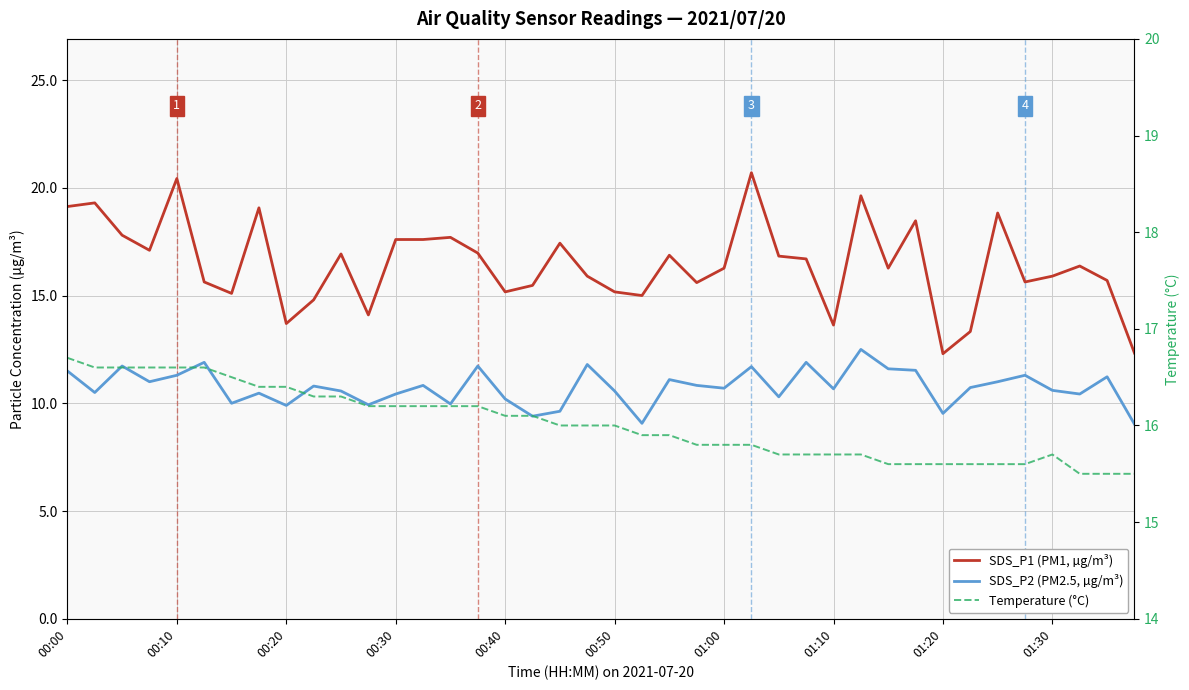

True or false: SDS_P1 (PM1, µg/m³) and Temperature (°C) intersect in this chart.

True